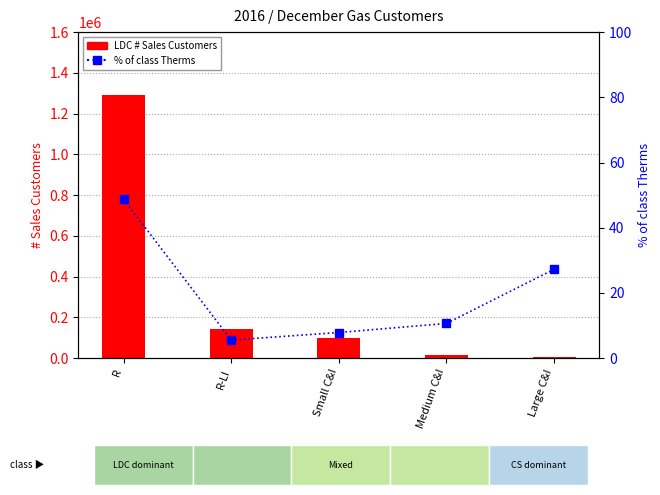

What value does the LDC # Sales Customers series have at R-LI?

145397.0